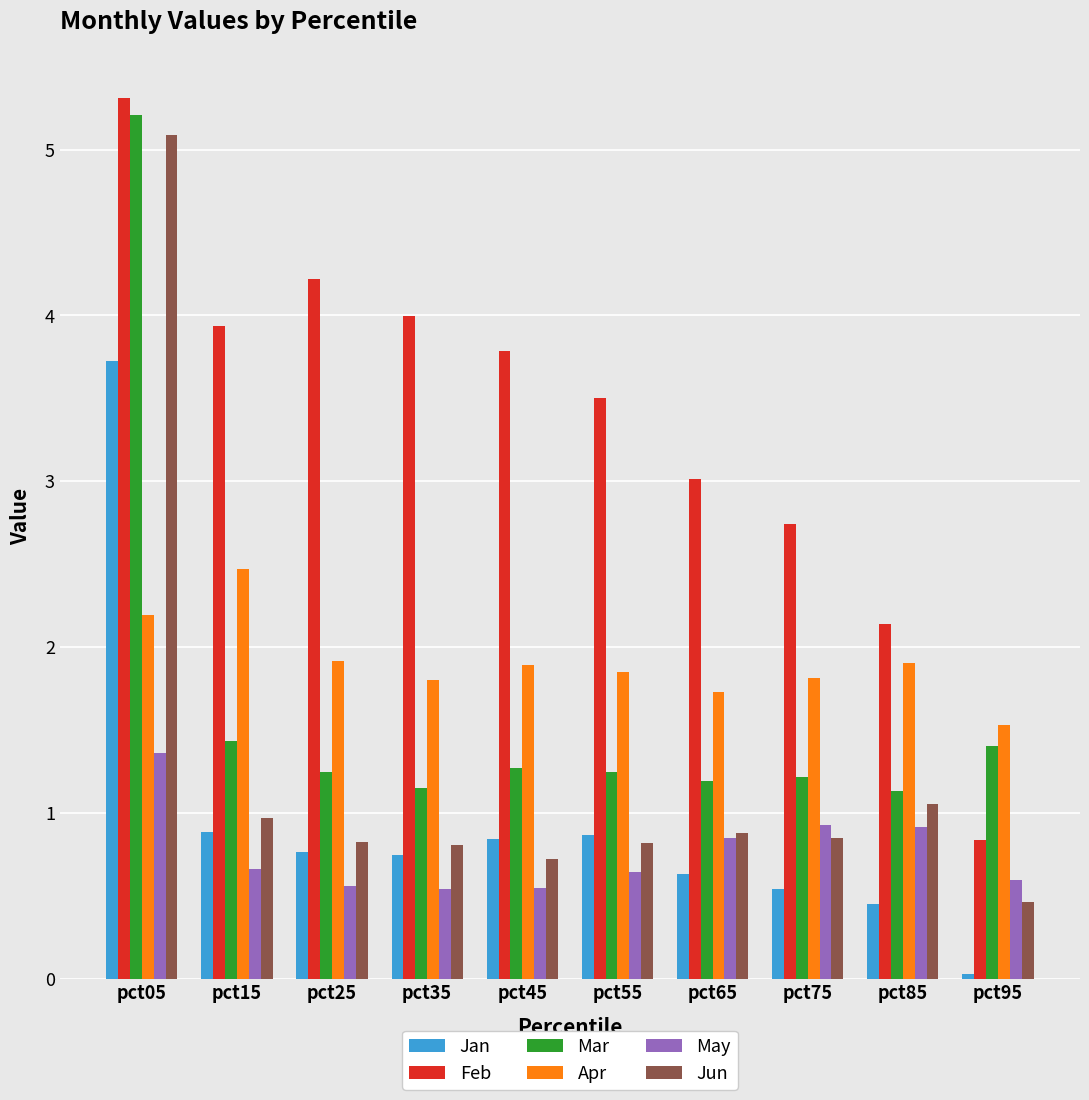

How many bars are there in total?

60